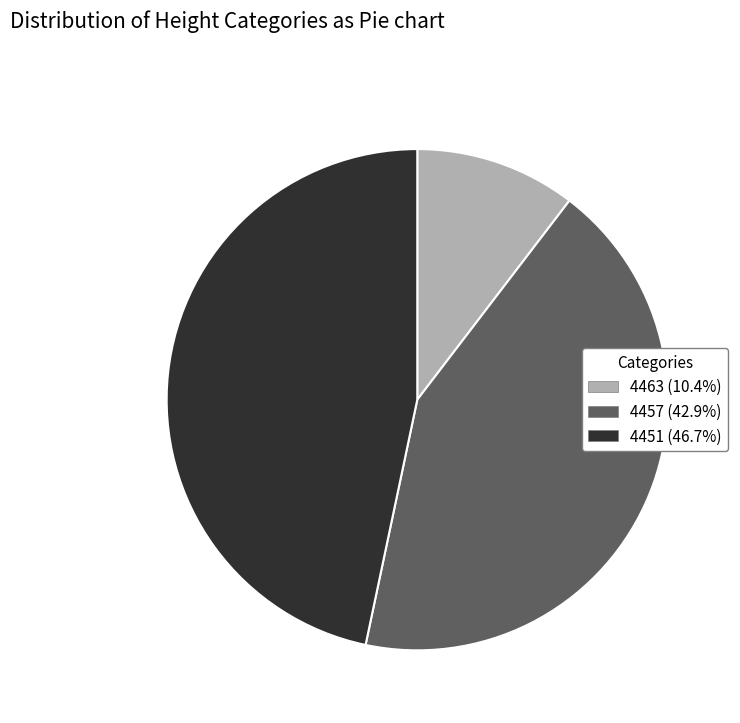

Is the sum of 4463 and 4457 greater than half?

Yes